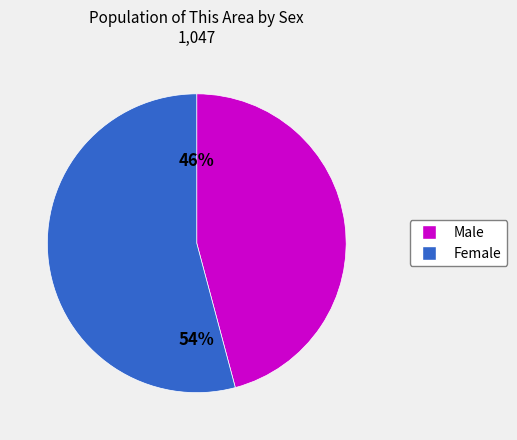

What is the ratio of the value at Female to the value at Male?

1.2